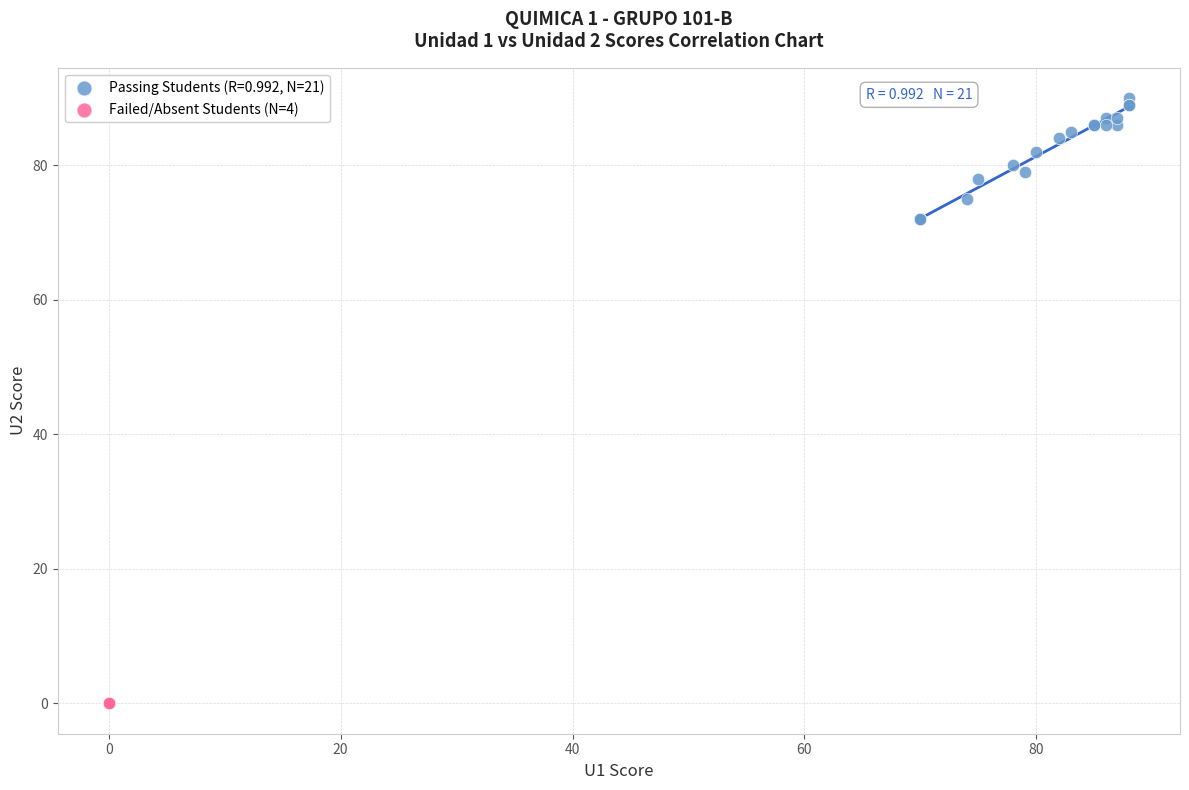

What are all the series names shown in the legend?

Passing Students (R=0.992, N=21), Failed/Absent Students (N=4)